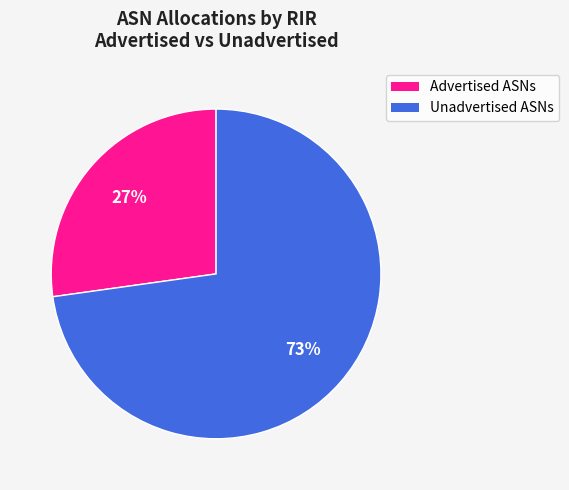

To the nearest percent, what is the difference between the largest and smallest slice percentages?

46%